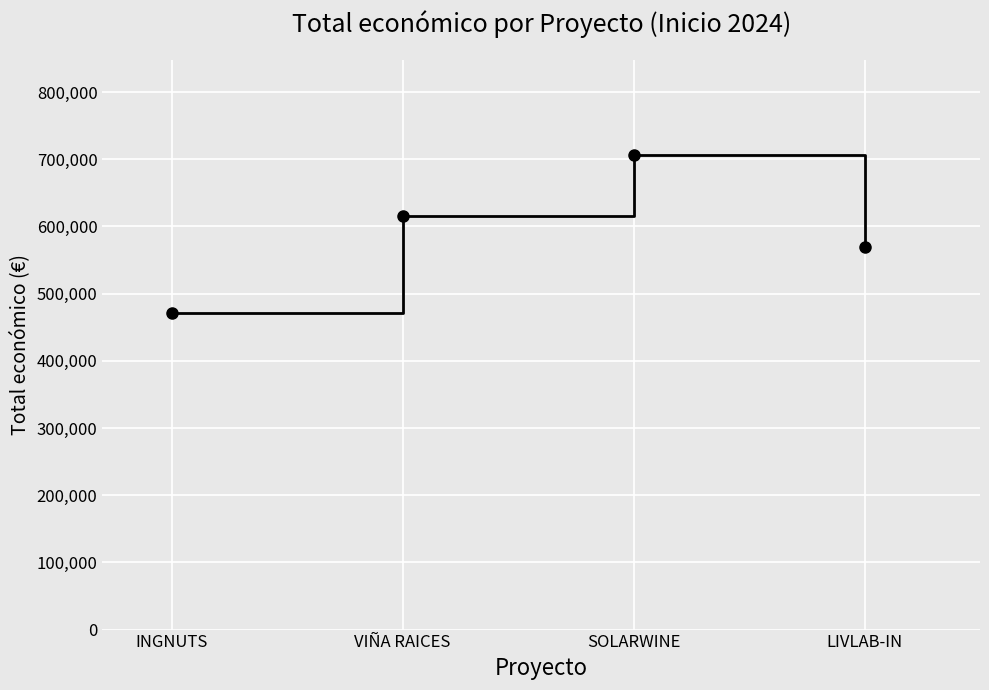

Read the value at VIÑA RAICES.

614907